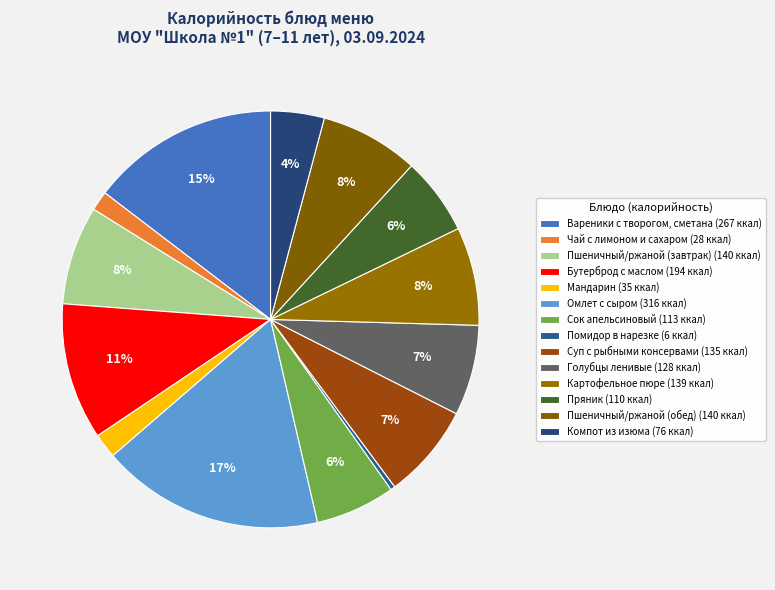

What percentage is the Суп с рыбными консервами slice, to the nearest percent?

7%